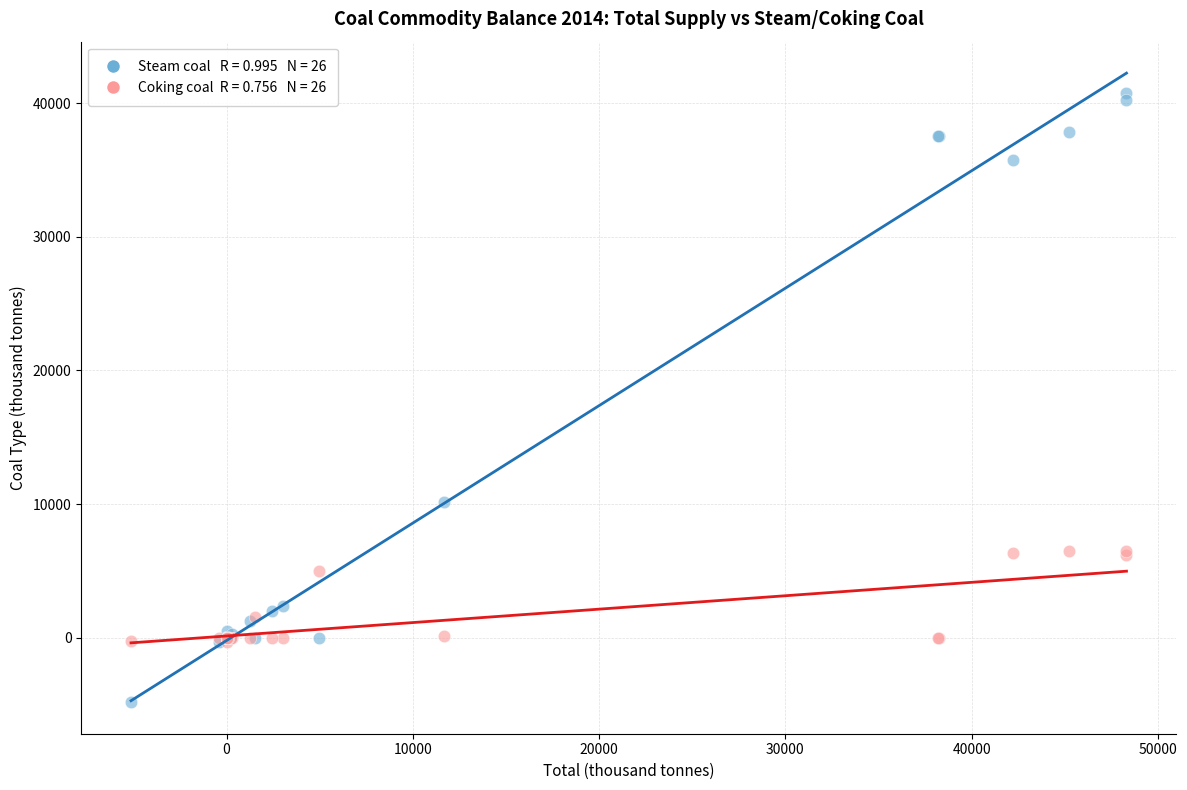

Across all series, what Y value is closest to 17953?

10160.8